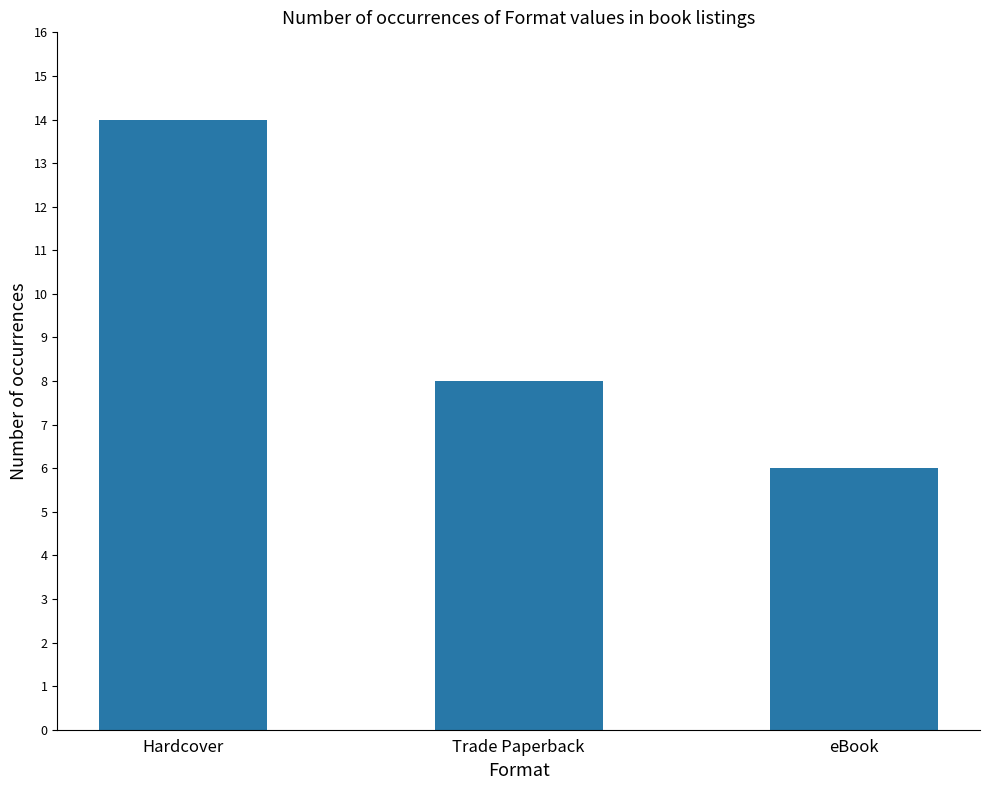

What is the difference between the maximum and minimum values?

8